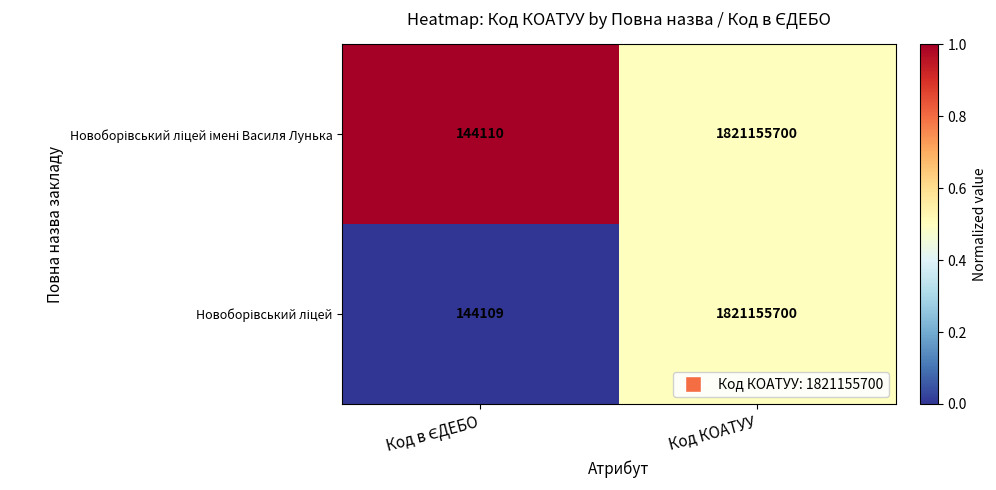

At which category is the sum across all series the highest?

Код КОАТУУ